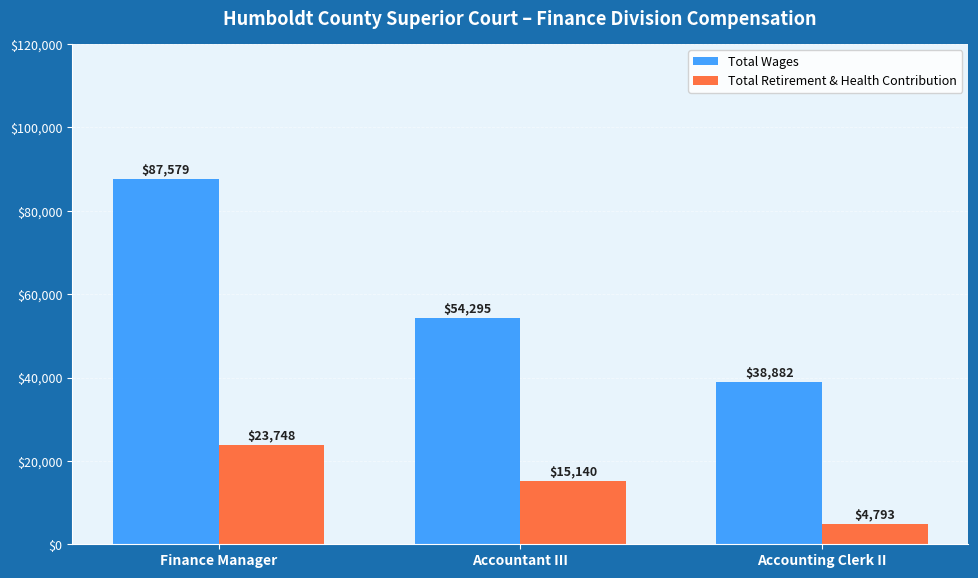

List the series in order of their overall mean, lowest first.

Total Retirement & Health Contribution, Total Wages